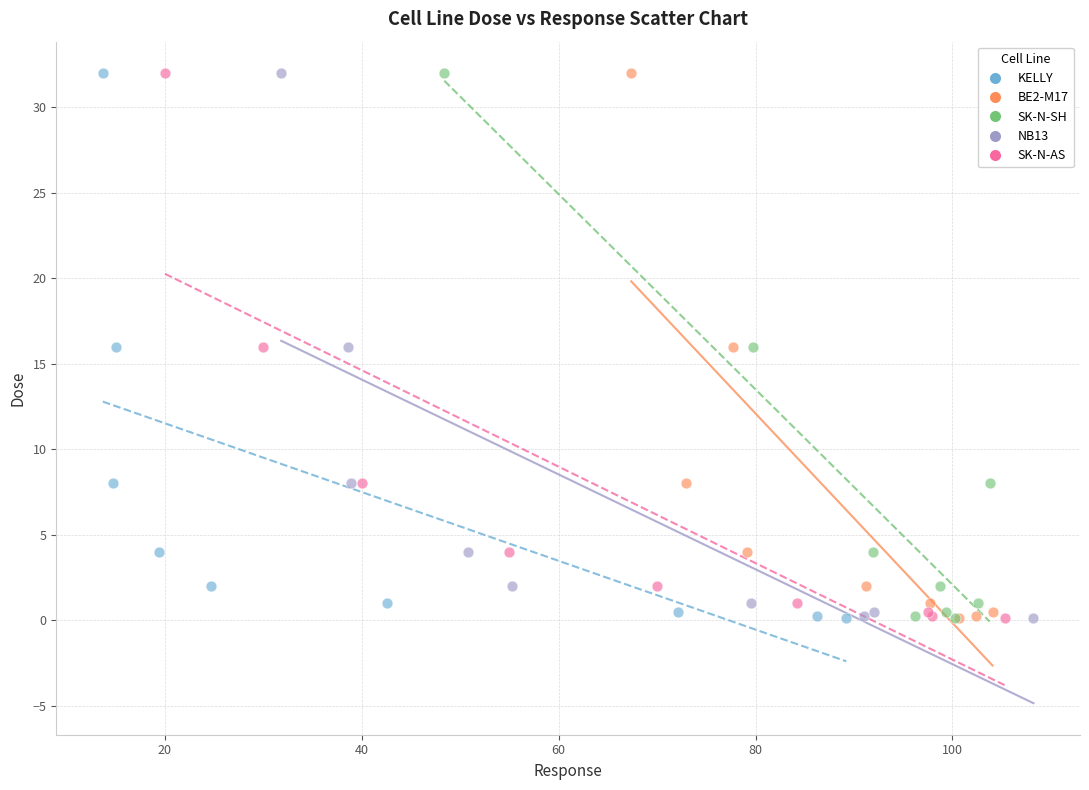

What are all the series names shown in the legend?

KELLY, BE2-M17, SK-N-SH, NB13, SK-N-AS